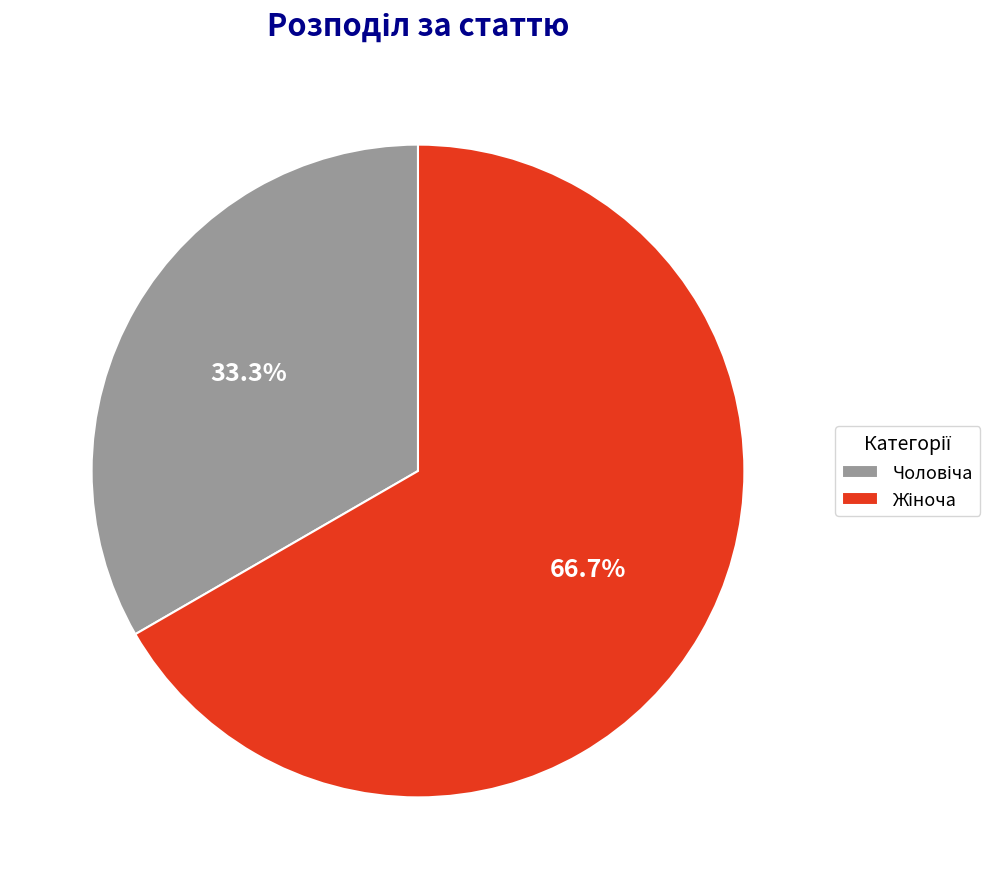

Does any single category account for the majority?

Yes